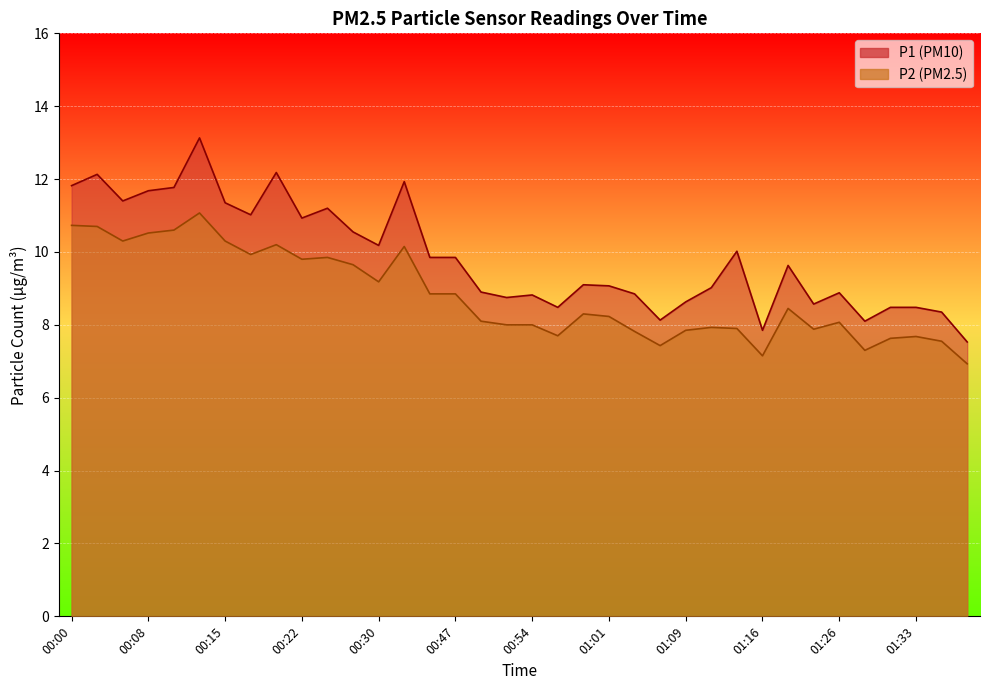

Which series has the largest total across all categories?

P1